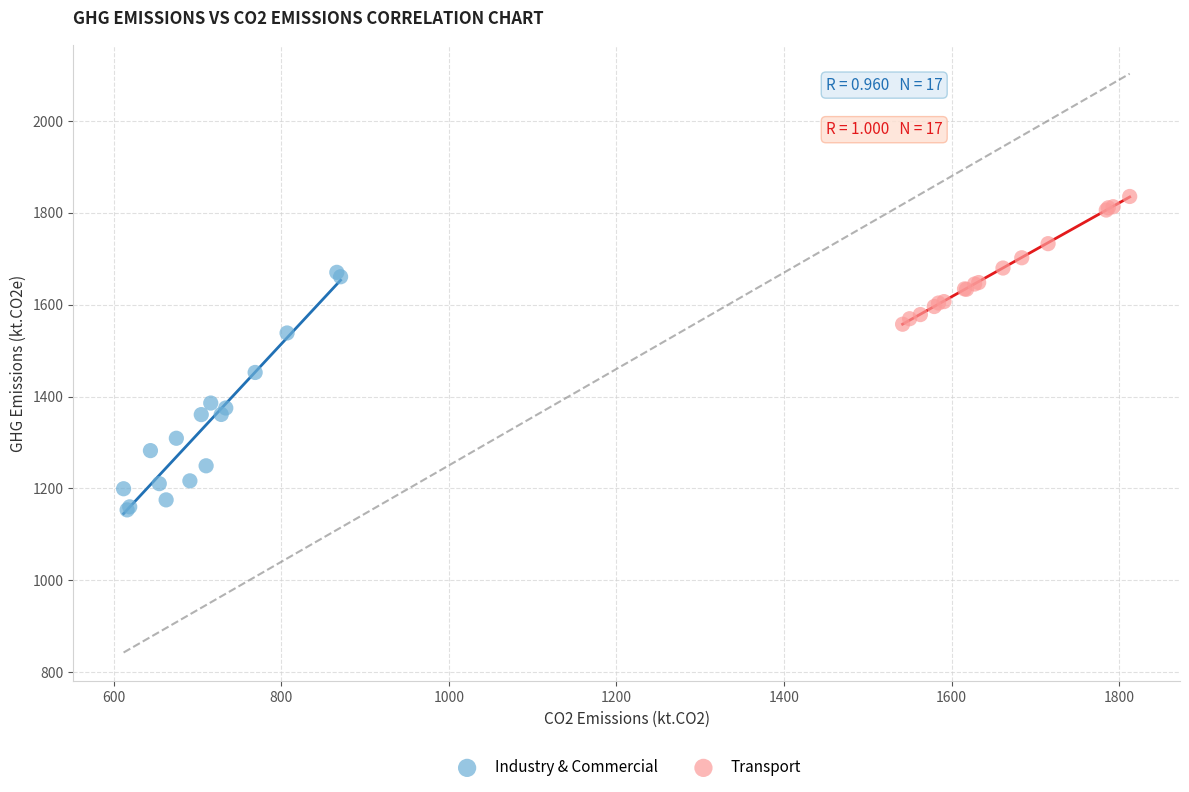

Which series reaches the maximum Y coordinate?

Transport